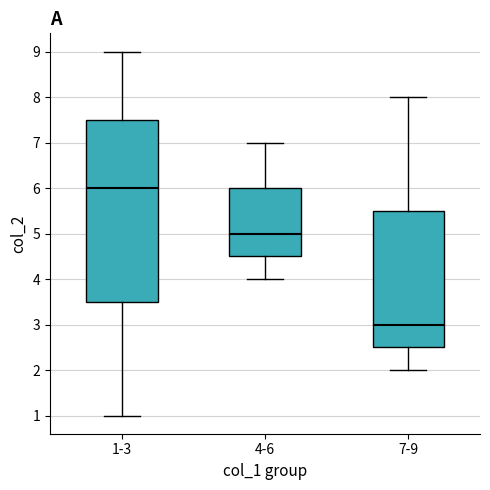

Reading left to right, transcribe this box plot: for each box, give where its median line is, the range the box spans, and where its two whiskers end, as read against the y-axis. The values are not printed on the chart, so give them approximately, as read against the axis.

1-3: median 6.0, box 3.5 to 7.5, whiskers 1.0 to 9.0
4-6: median 5.0, box 4.5 to 6.0, whiskers 4.0 to 7.0
7-9: median 3.0, box 2.5 to 5.5, whiskers 2.0 to 8.0